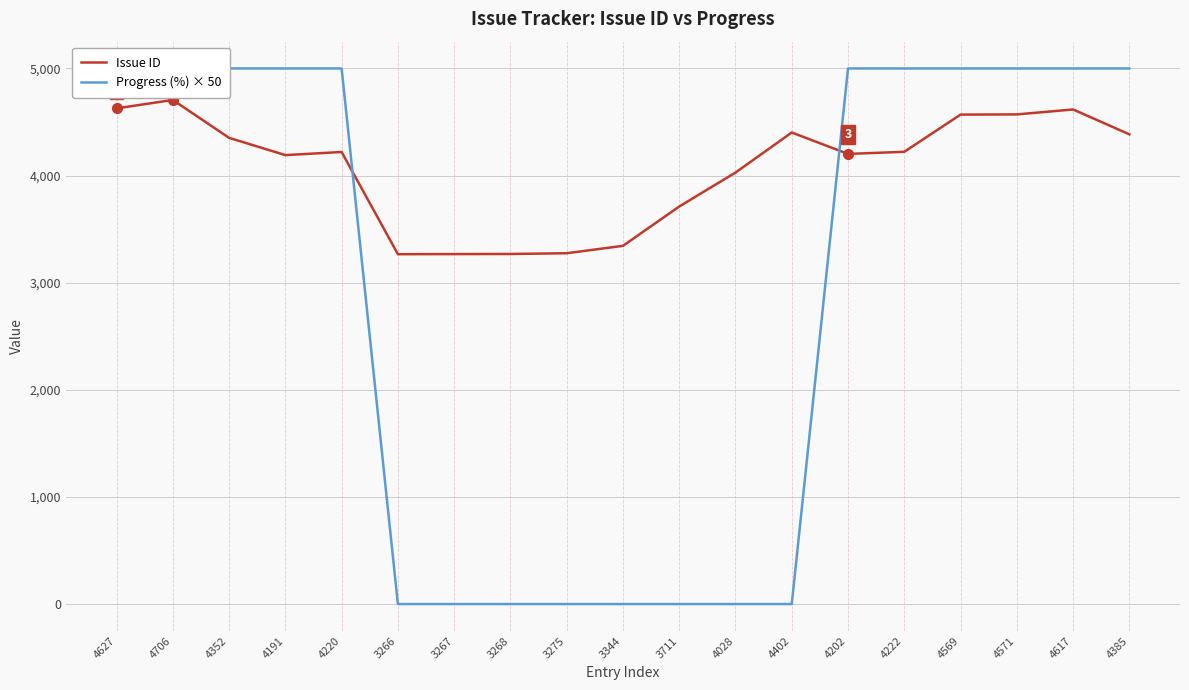

What value does the Progress (%) × 50 series have at 4352, to the nearest 100?

5000